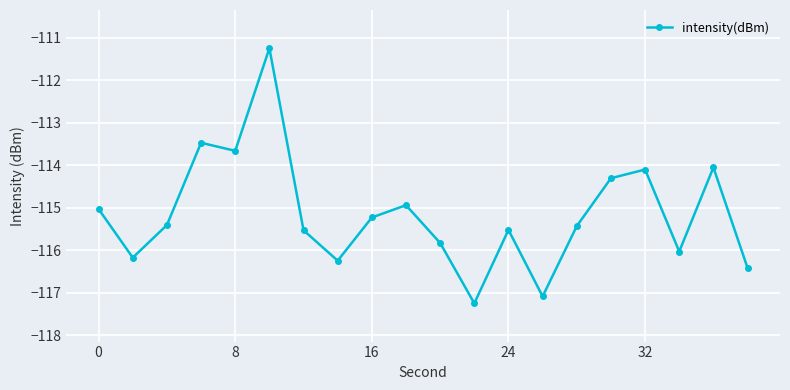

What is the value of the 19th point from the left?

-114.1